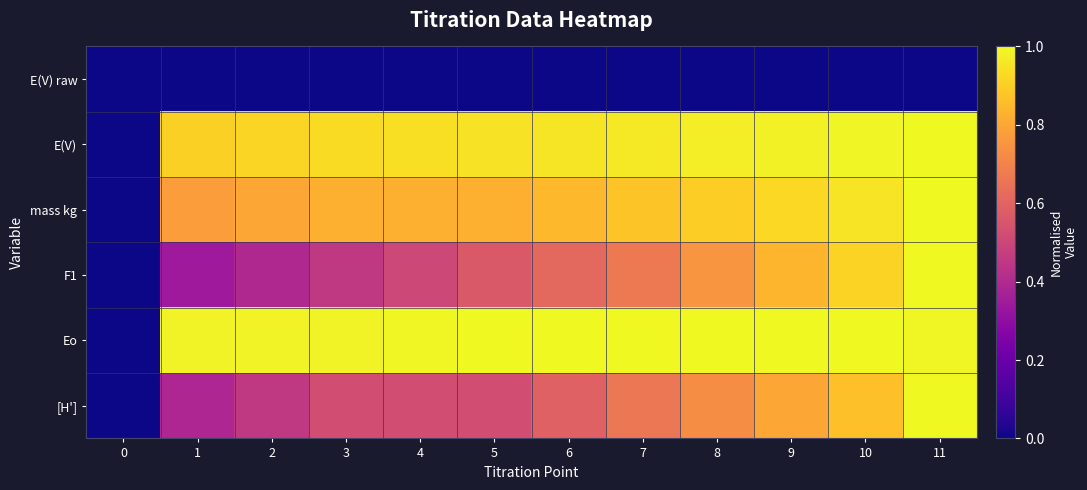

Reading left to right, list all the values displayed in this chart.

E(V) raw: 0=0.0	1=0.0	2=0.0	3=0.0	4=0.0	5=0.0	6=0.0	7=0.0	8=0.0	9=0.0	10=0.0	11=0.0
E(V): 0=0.0	1=0.9	2=0.9	3=0.9	4=0.9	5=0.9	6=1.0	7=1.0	8=1.0	9=1.0	10=1.0	11=1.0
mass kg: 0=0.0	1=0.8	2=0.8	3=0.8	4=0.8	5=0.8	6=0.8	7=0.9	8=0.9	9=0.9	10=1.0	11=1.0
F1: 0=0.0	1=0.3	2=0.4	3=0.5	4=0.5	5=0.6	6=0.6	7=0.7	8=0.8	9=0.8	10=0.9	11=1.0
Eo: 0=0.0	1=1.0	2=1.0	3=1.0	4=1.0	5=1.0	6=1.0	7=1.0	8=1.0	9=1.0	10=1.0	11=1.0
[H']: 0=0.0	1=0.4	2=0.5	3=0.5	4=0.5	5=0.5	6=0.6	7=0.7	8=0.7	9=0.8	10=0.9	11=1.0